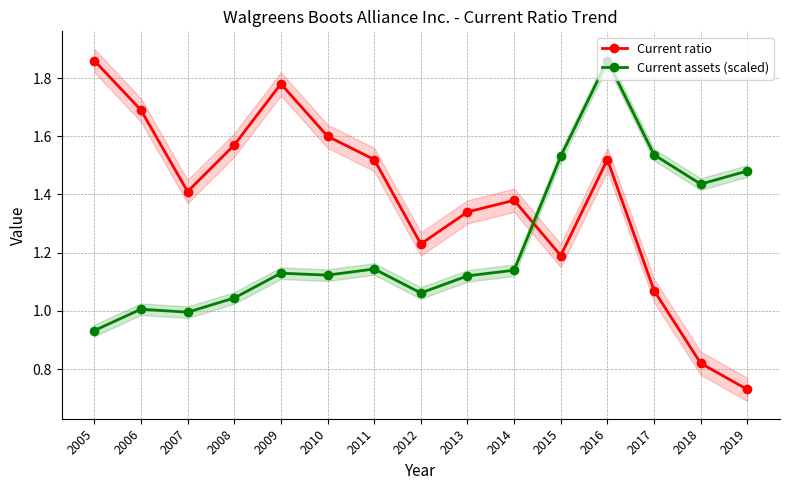

How many values in the Current ratio series are below 1?

2